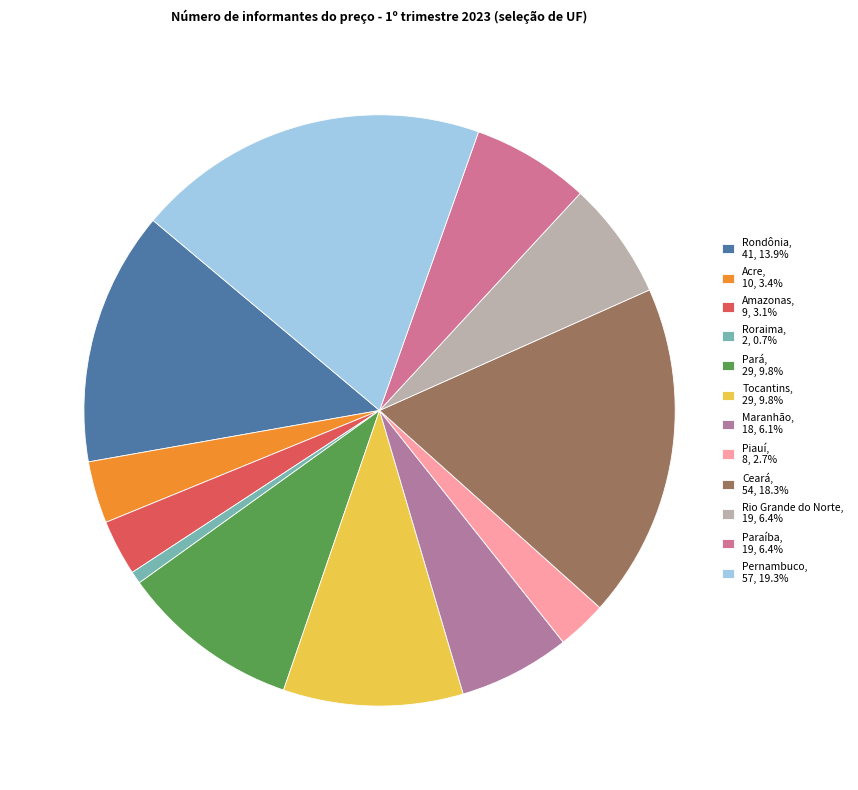

The Maranhão slice represents 11% of the pie. True or false?

False